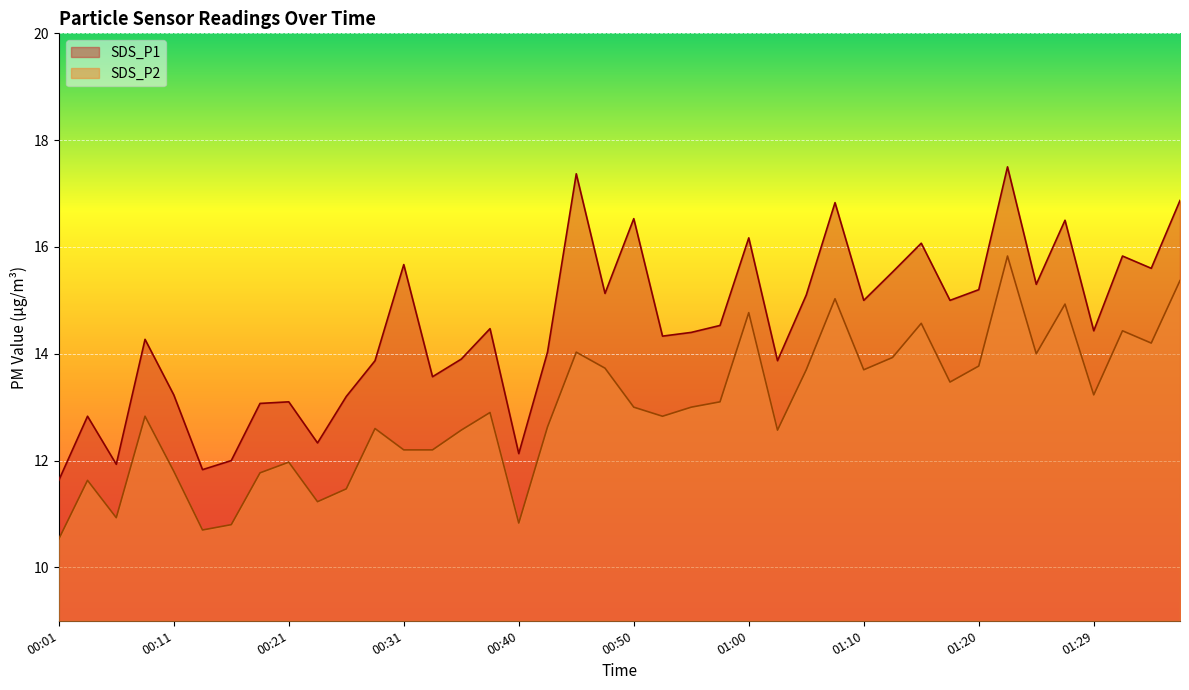

What is the label of the 29th point from the right?

00:28